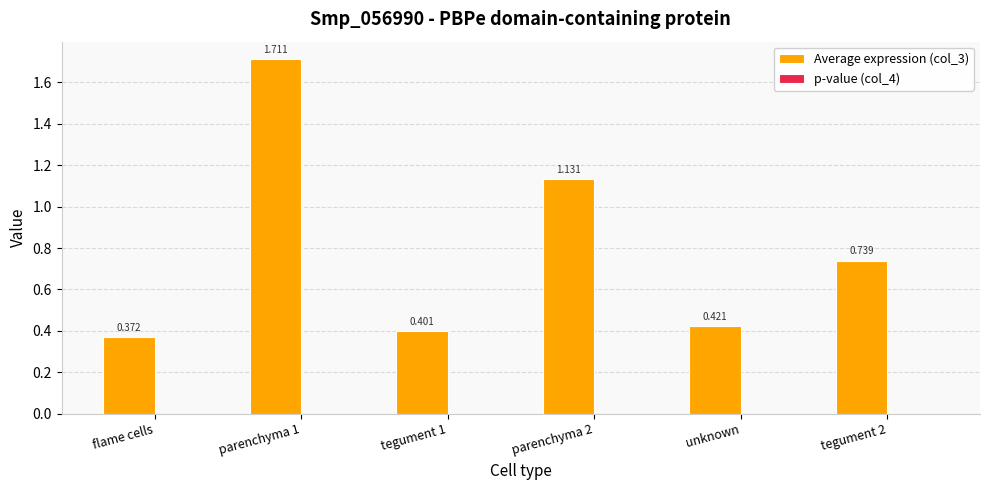

Are the bars grouped side by side (vs. stacked)?

Yes